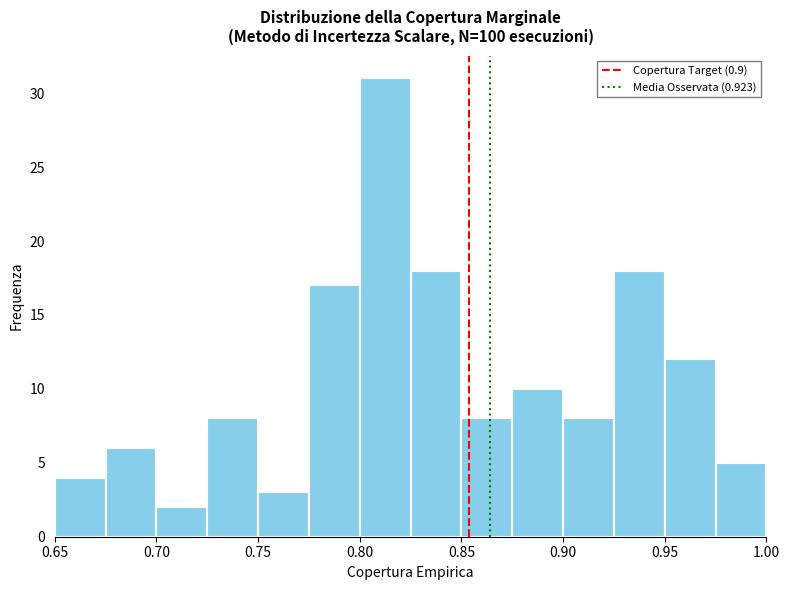

Reading left to right, list every bar in this chart as the range it spans on the x-axis followed by its height. The values are not printed on the chart, so give them approximately, as read against the axis.

0.650 to 0.675: 4
0.675 to 0.700: 6
0.700 to 0.725: 2
0.725 to 0.750: 8
0.750 to 0.775: 3
0.775 to 0.800: 17
0.800 to 0.825: 31
0.825 to 0.850: 18
0.850 to 0.875: 8
0.875 to 0.900: 10
0.900 to 0.925: 8
0.925 to 0.950: 18
0.950 to 0.975: 12
0.975 to 1.000: 5